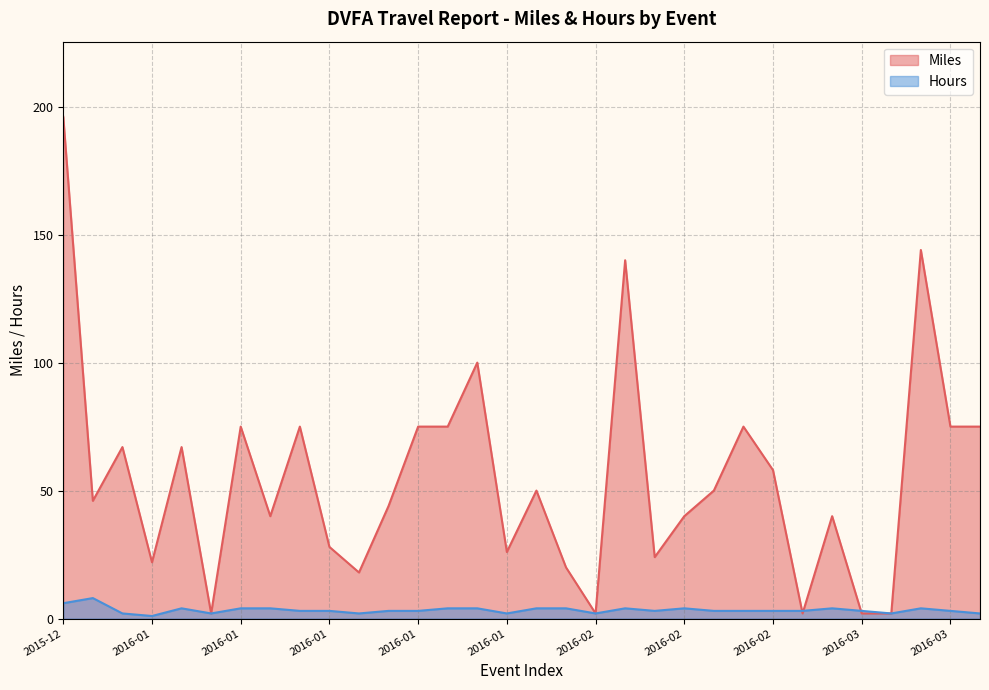

Does the chart display data point markers on the line(s)?

No